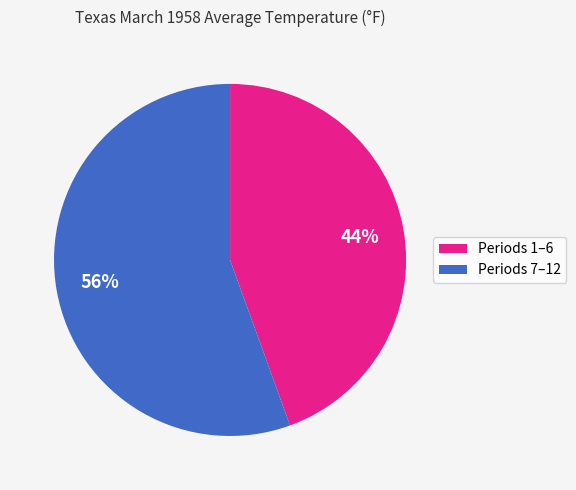

Count the number of slices in the pie.

2